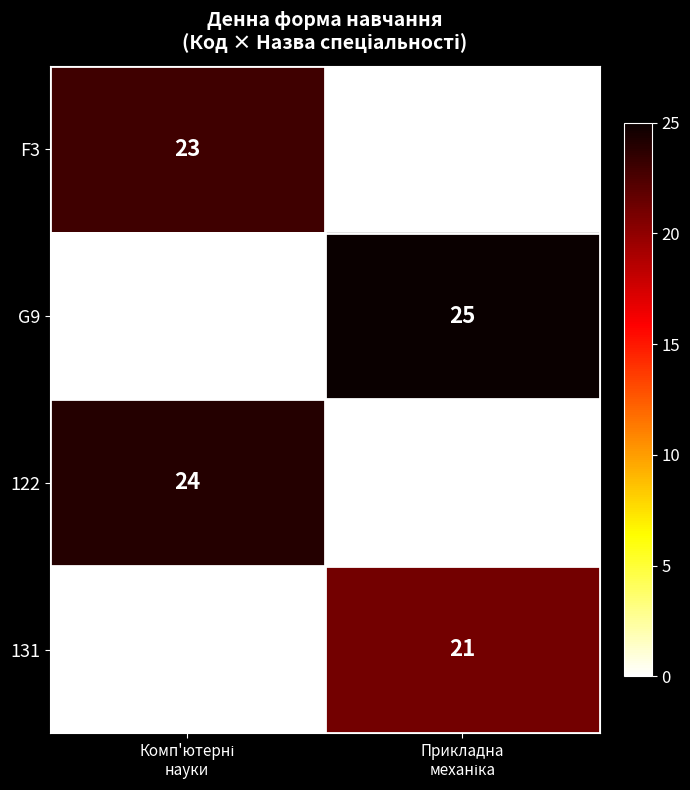

Which series has the largest range (max minus min)?

G9